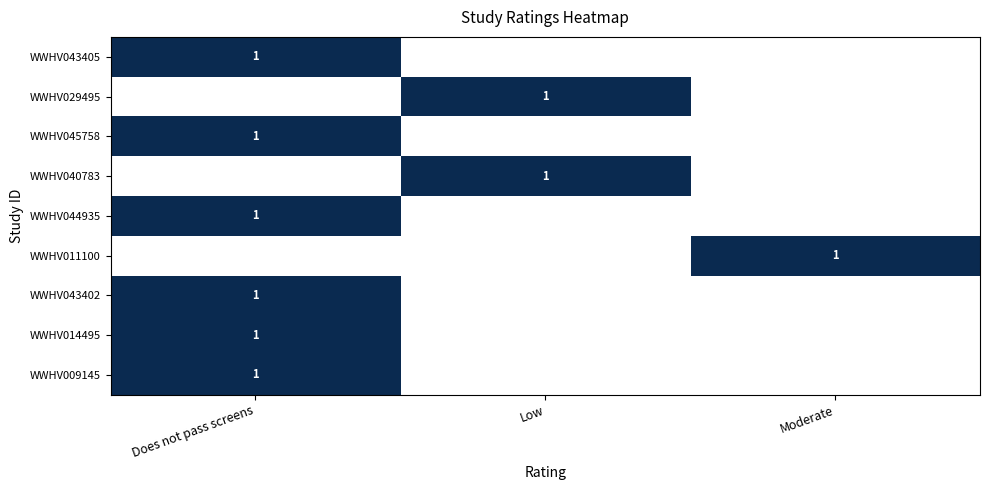

True or false: WWHV014495 has a value of 1 at Does not pass screens.

True